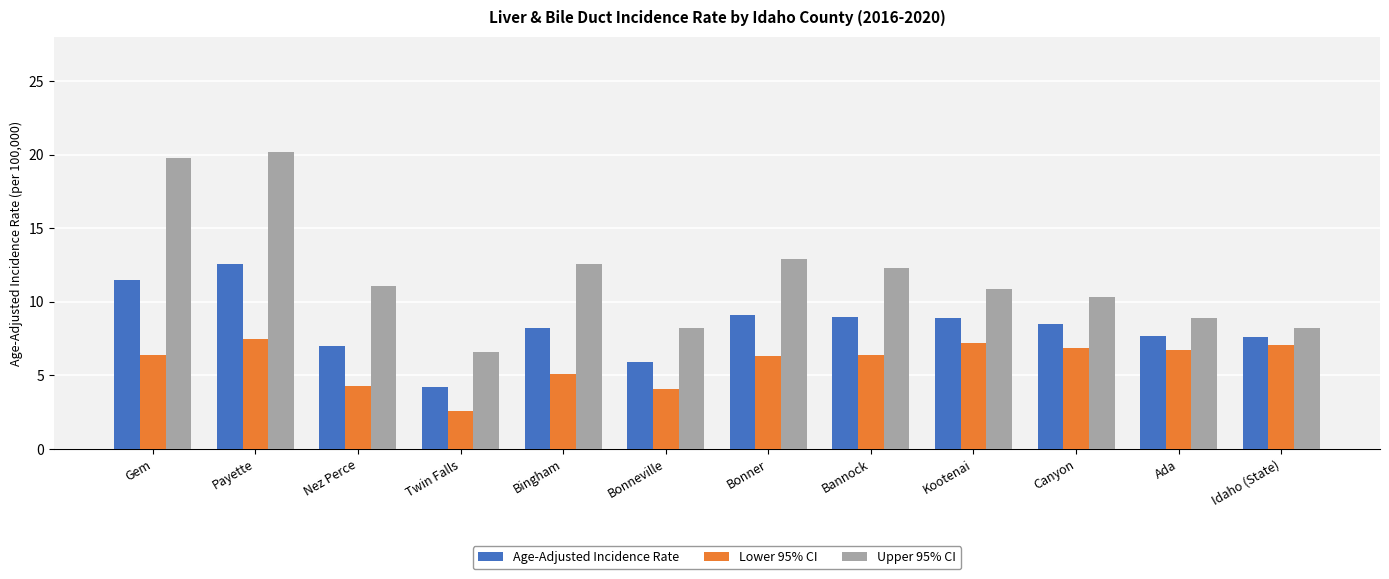

At which category is the sum across all series the highest?

Payette